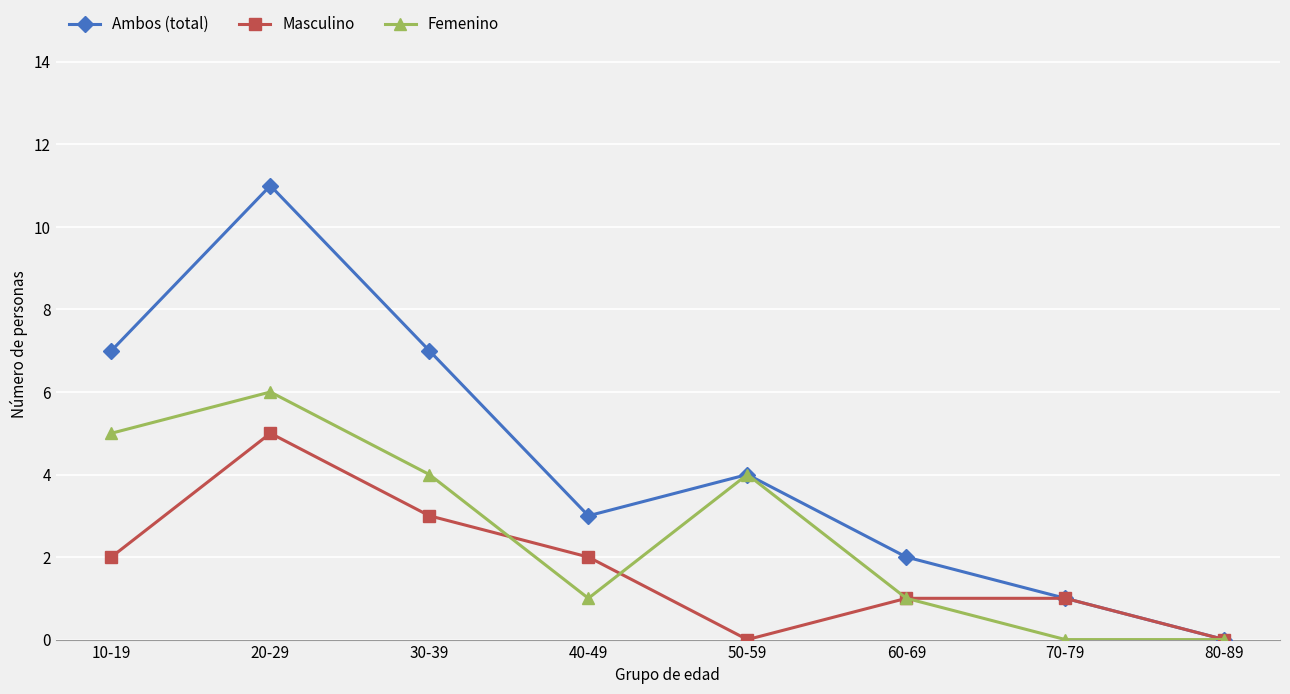

What is the sum of all Ambos (total) values?

35